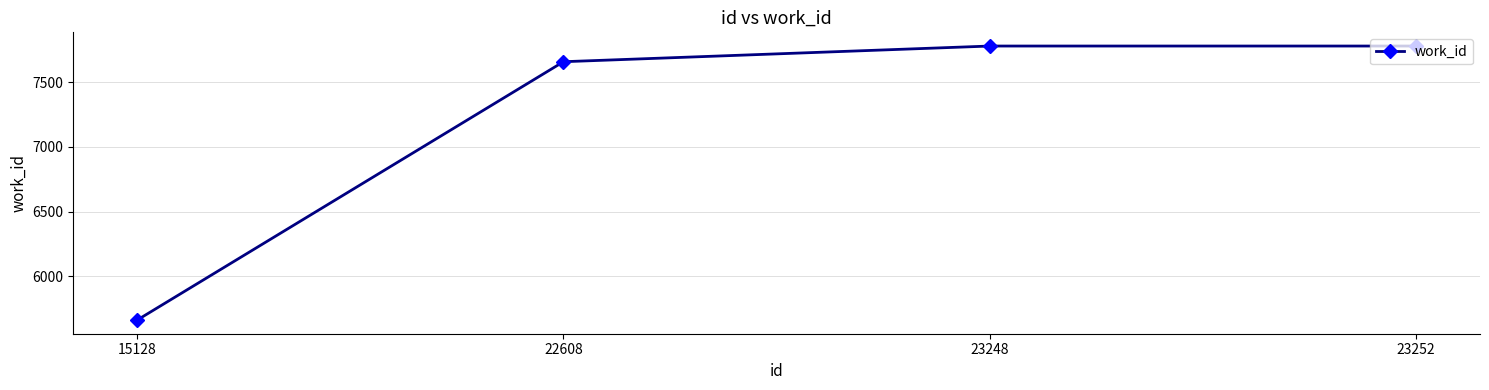

True or false: the data shows 7778 at 23252.

True